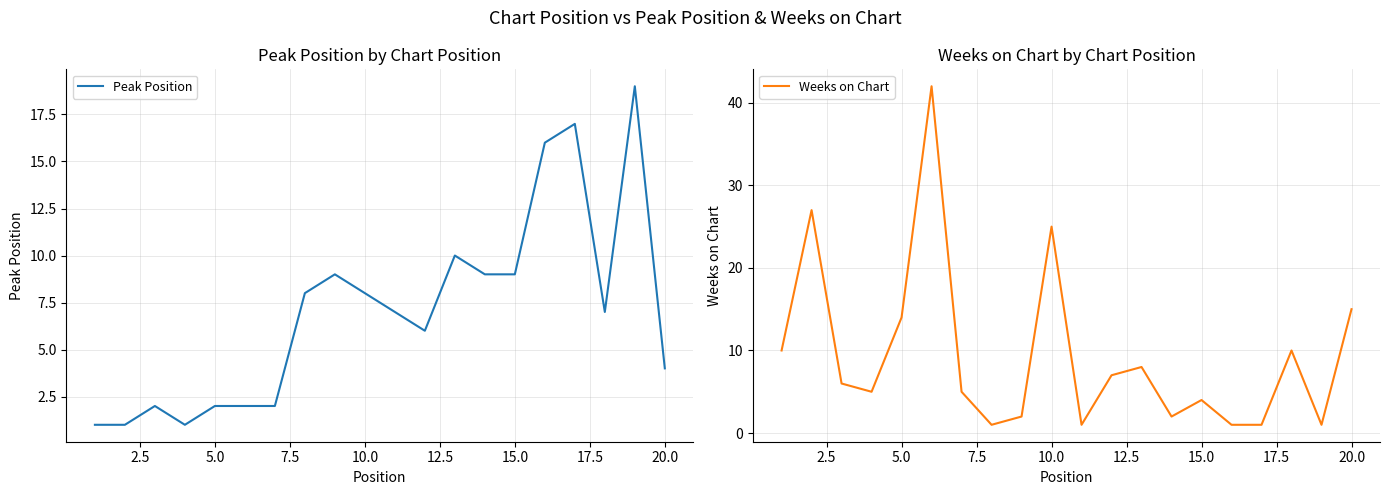

What is the maximum value for Peak Position?

19